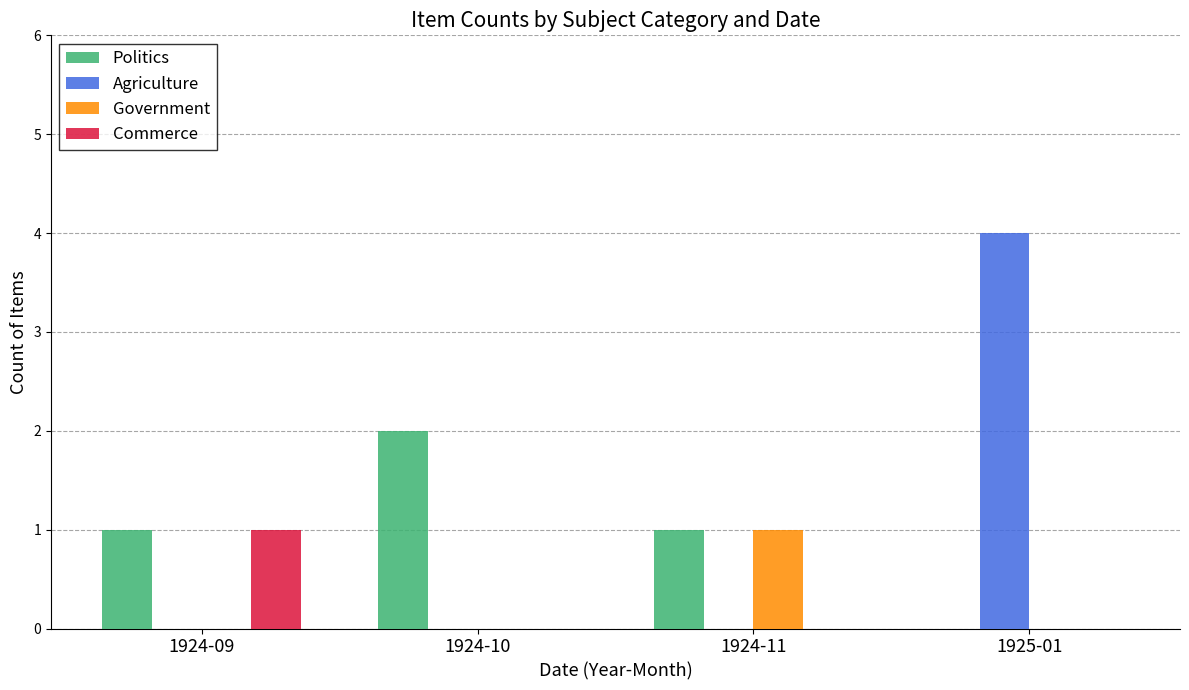

At which category is the sum across all series the highest?

1925-01